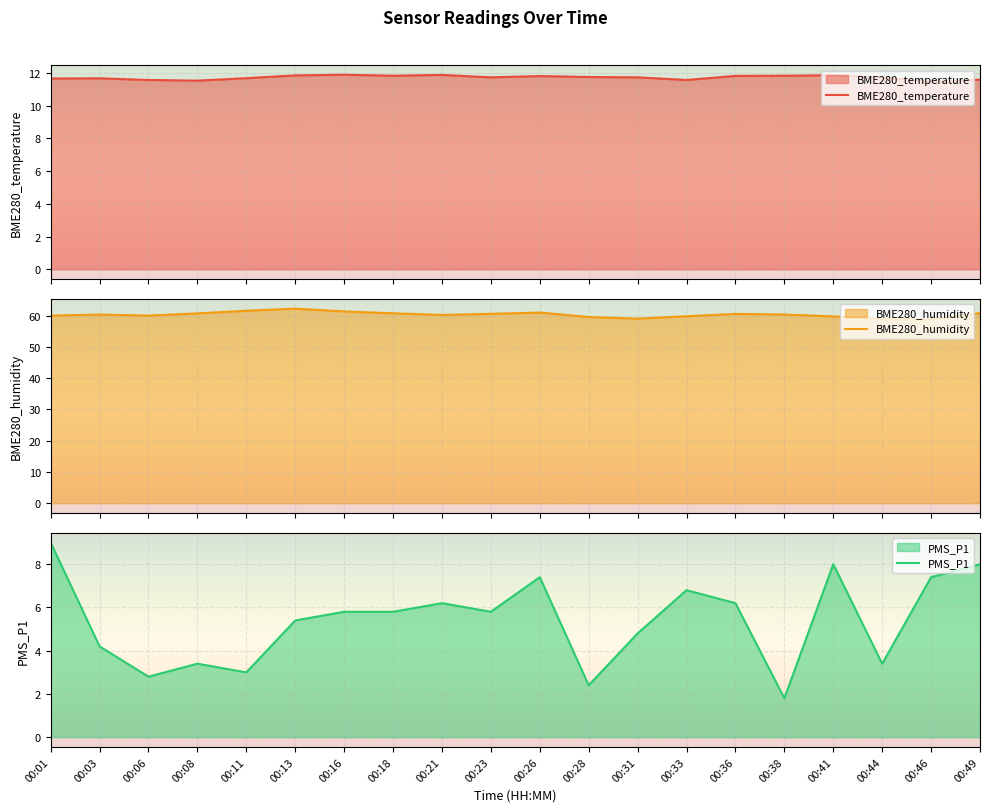

How many values in the PMS_P1 series are below 5?

8